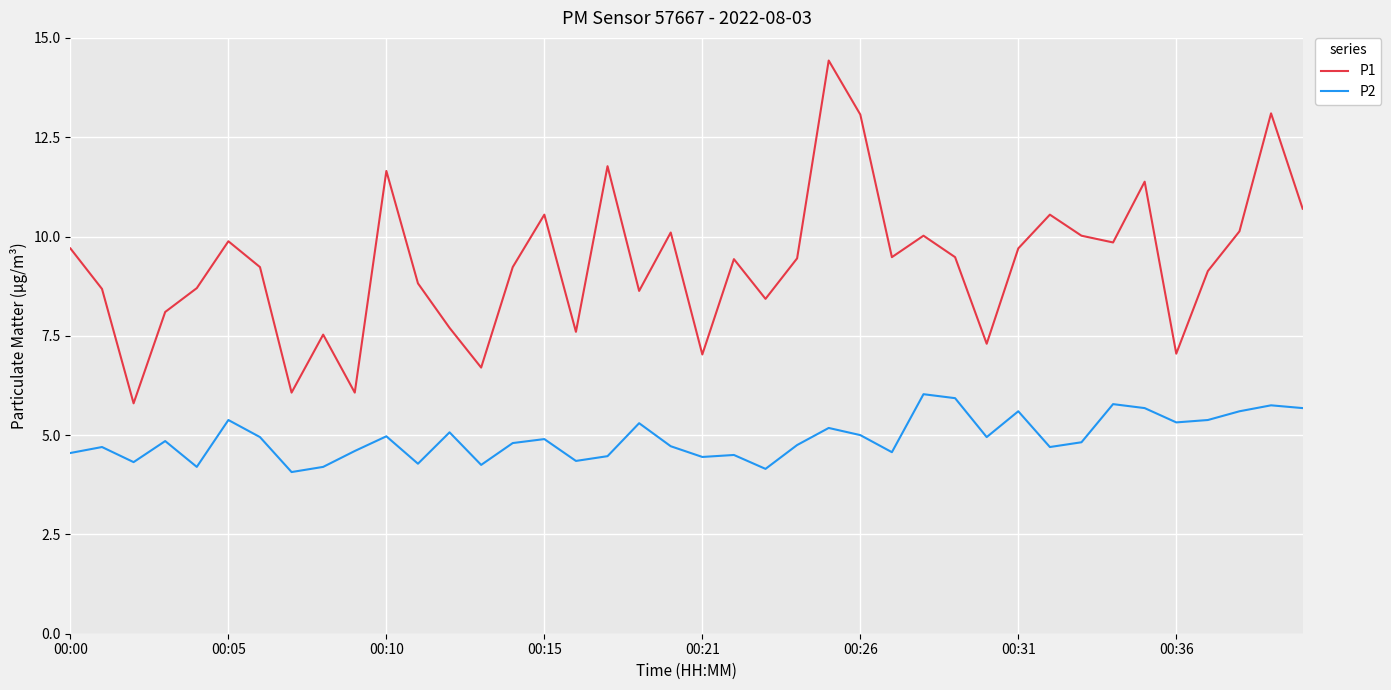

What is the minimum value for P1?

5.8